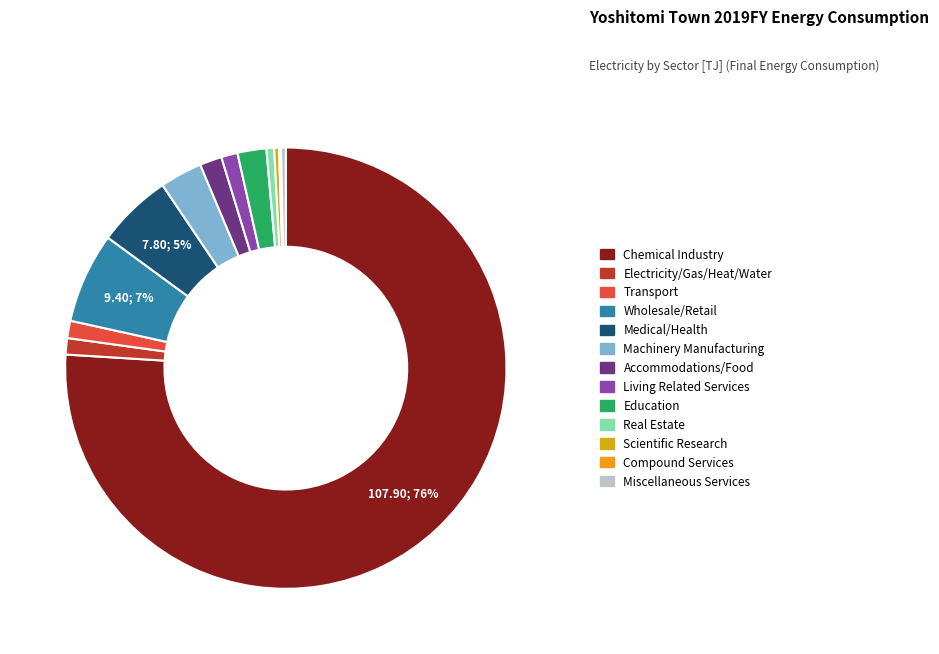

What is the change in value from Chemical Industry to Wholesale/Retail?

-98.5